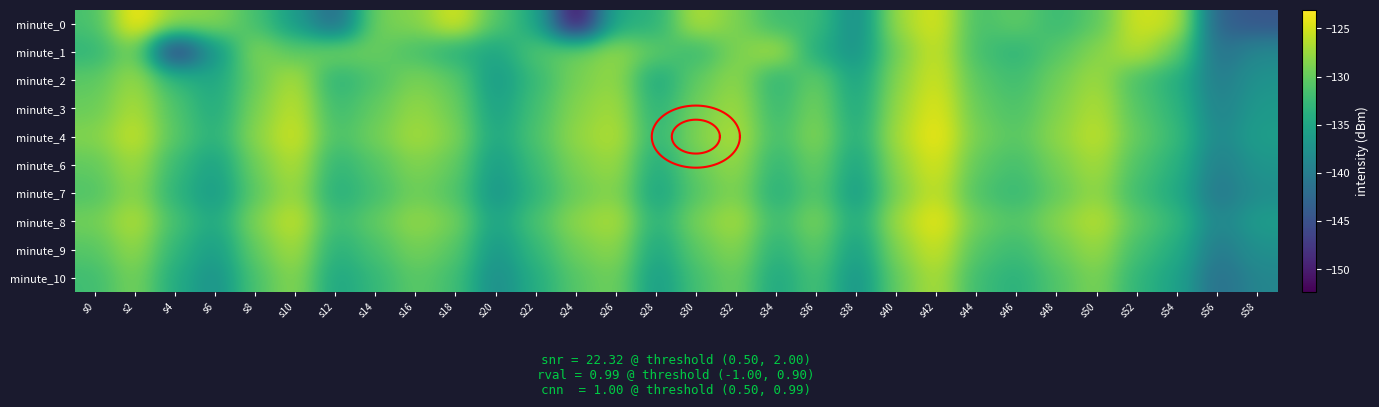

At how many categories does at least one series exceed -149?

30